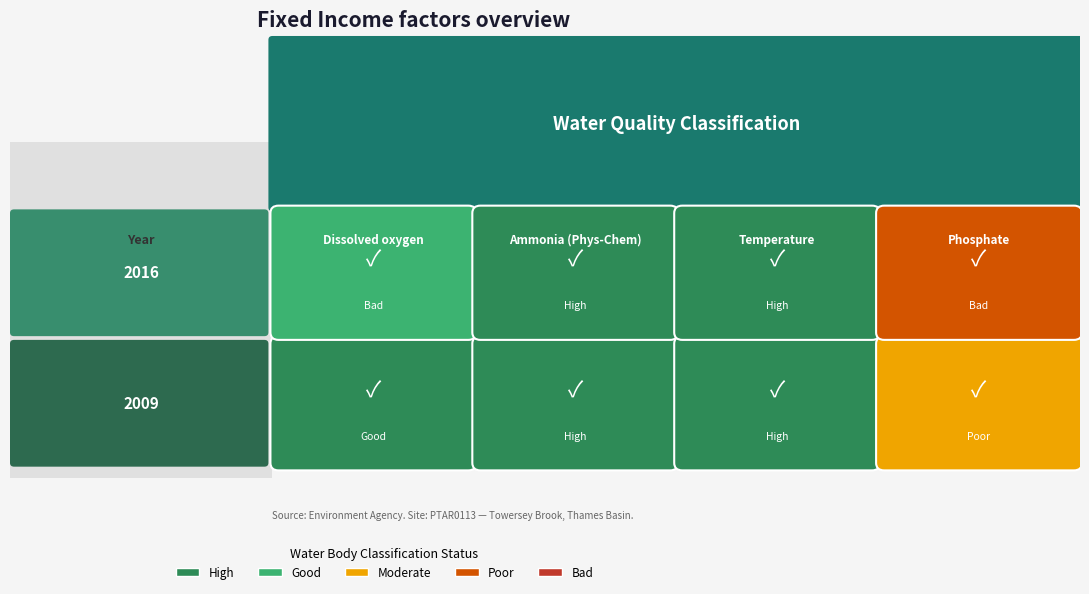

How many data points in Ammonia (Phys-Chem) are less than 2016?

1